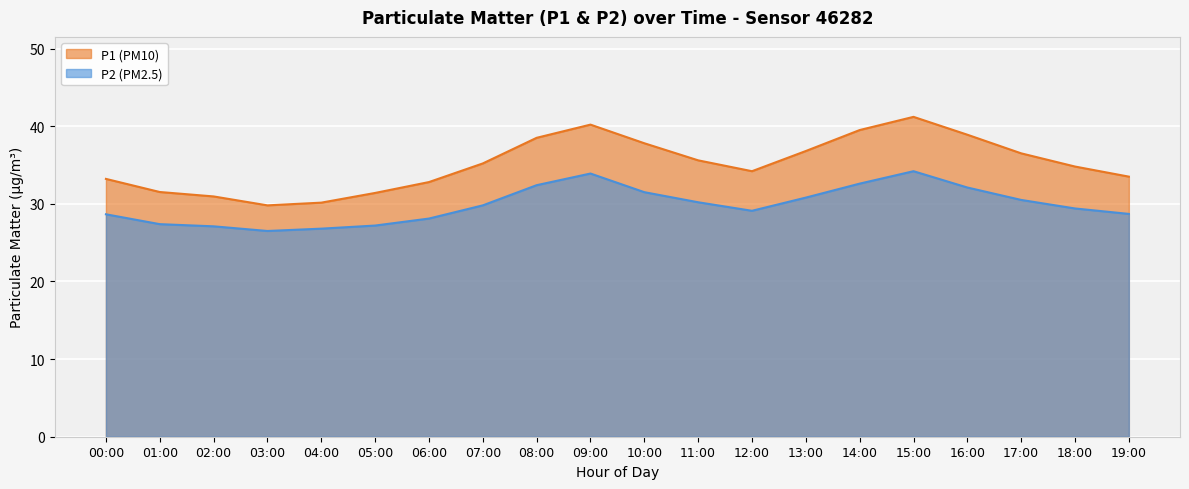

True or false: P1 and P2 intersect in this chart.

False